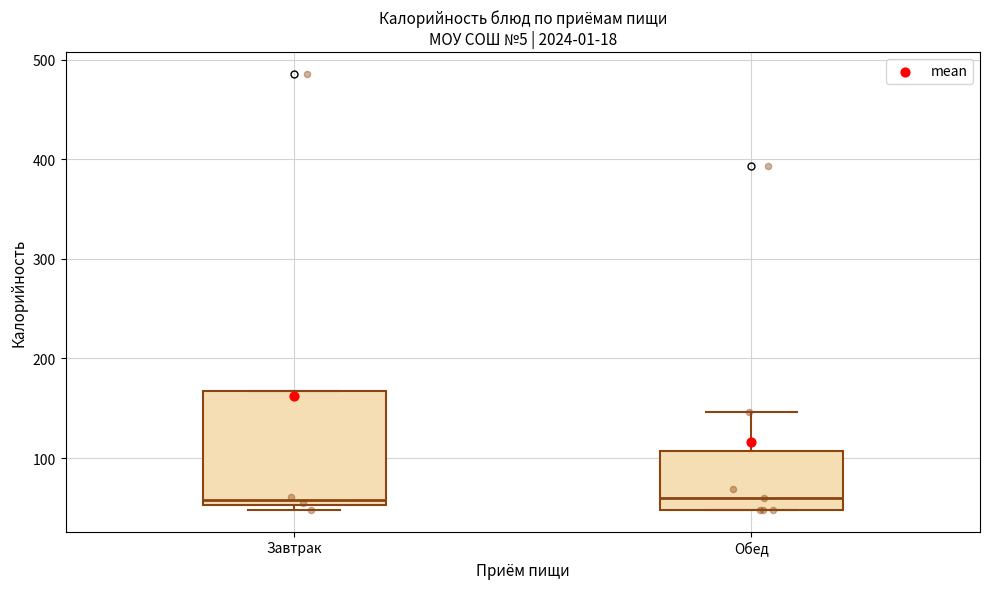

Where is the upper edge of the box for Завтрак on the y-axis? The values are not printed on the chart, so give them approximately, as read against the axis.

170